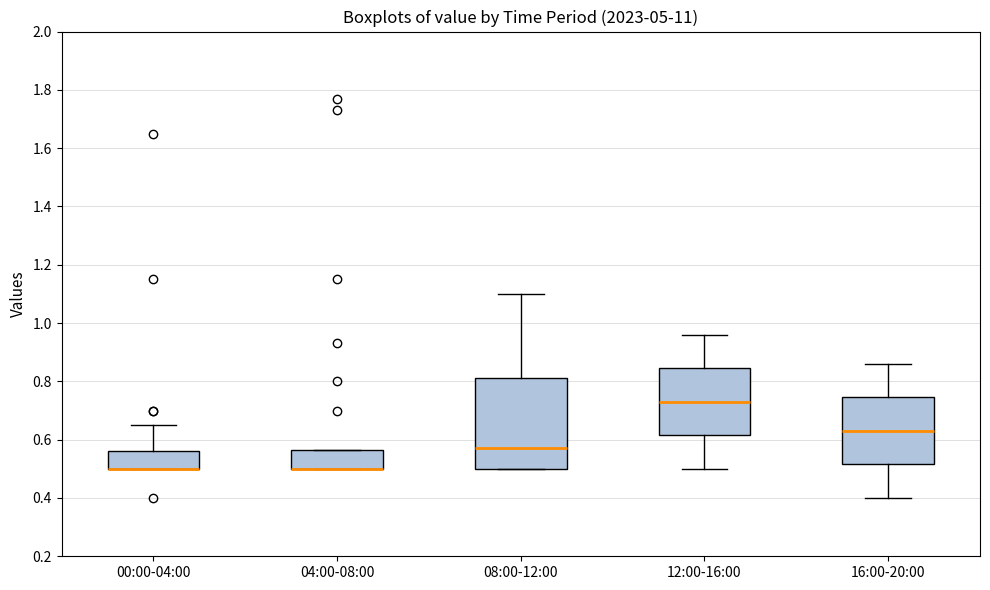

Reading left to right, read every box against the y-axis: the position of its median line, the range the box covers, and the ends of its whiskers. The values are not printed on the chart, so give them approximately, as read against the axis.

00:00-04:00: median 0.50 (drawn on the box's lower edge), box 0.50 to 0.56, whiskers 0.50 to 0.66
04:00-08:00: median 0.50 (drawn on the box's lower edge), box 0.50 to 0.56, whiskers 0.50 to 0.56
08:00-12:00: median 0.58, box 0.50 to 0.82, whiskers 0.50 to 1.10
12:00-16:00: median 0.74, box 0.62 to 0.84, whiskers 0.50 to 0.96
16:00-20:00: median 0.64, box 0.52 to 0.74, whiskers 0.40 to 0.86